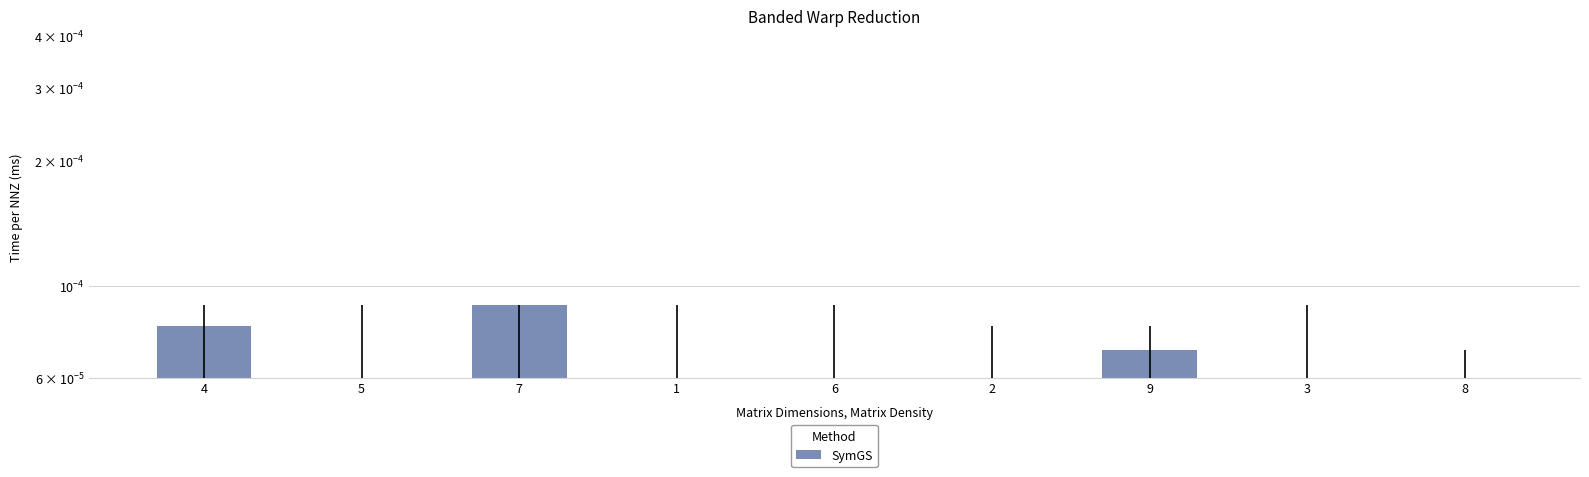

The value at 1 is 0.0. True or false?

False